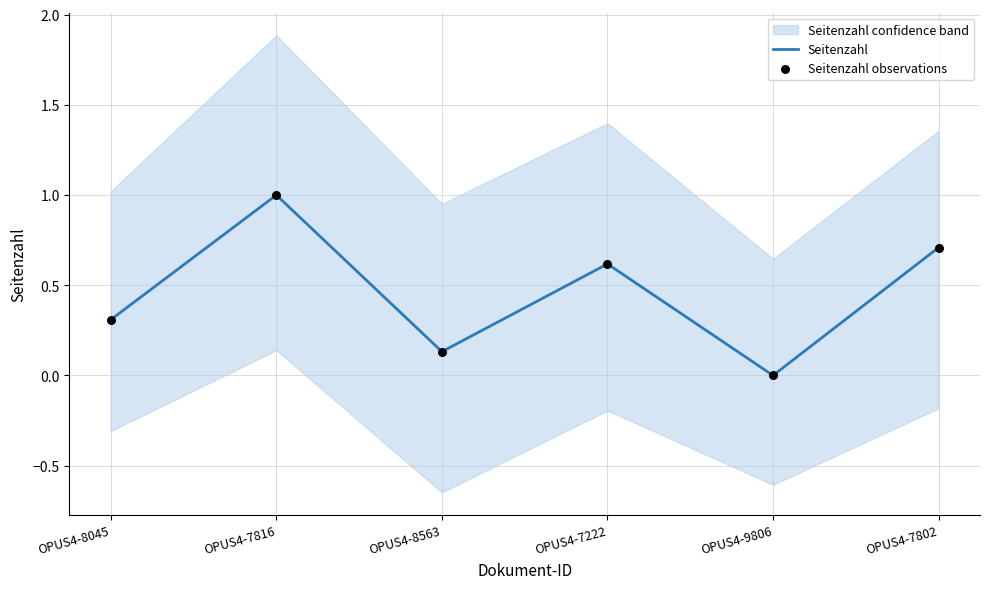

Which series has the largest Y range (max minus min)?

Seitenzahl